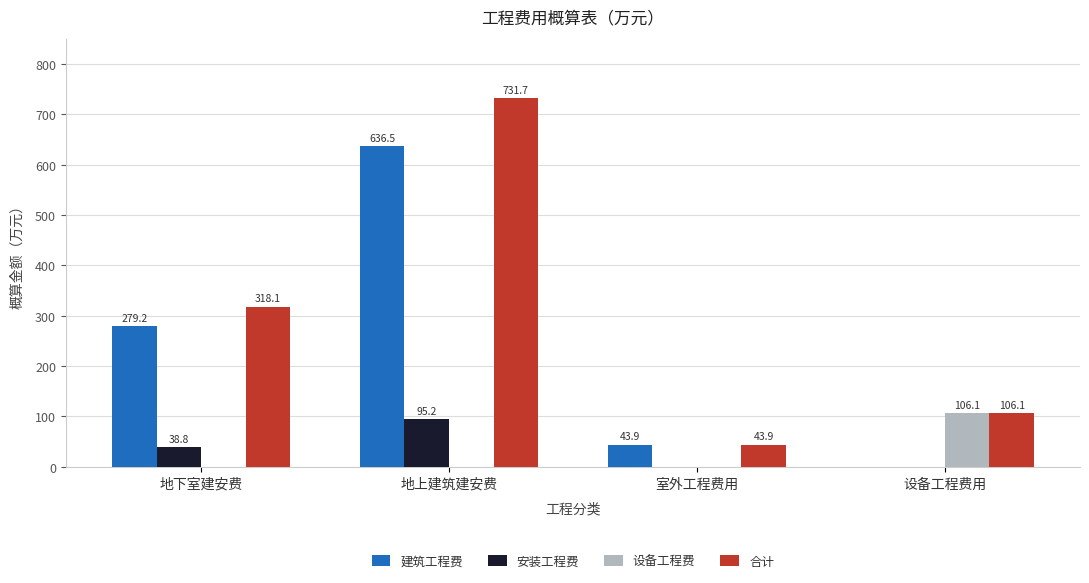

What is the average value of the 设备工程费 series?

26.5